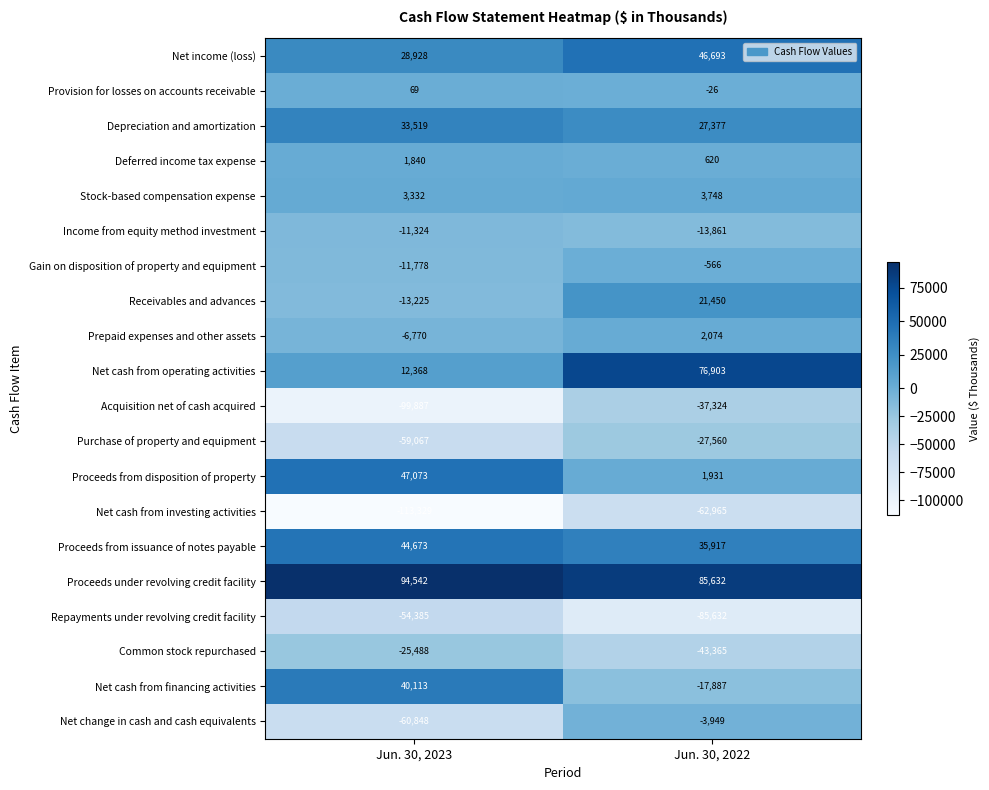

Which series has the largest total across all categories?

Proceeds under revolving credit facility